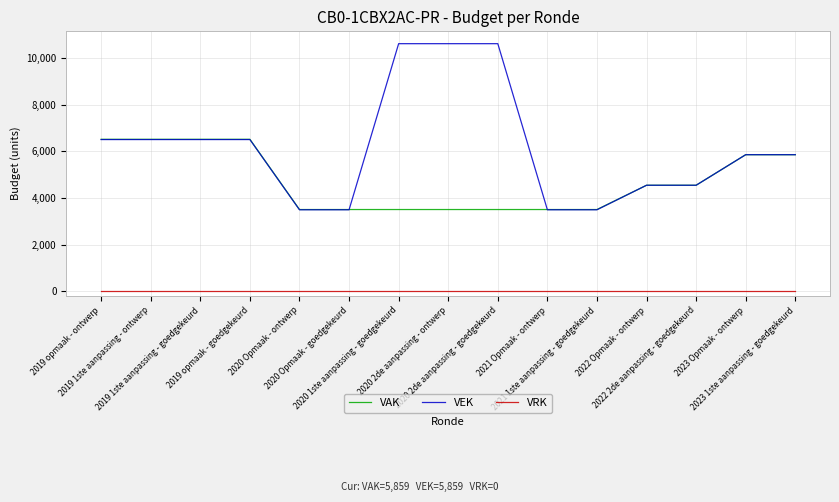

Rank the series by their maximum value, from lowest to highest.

VRK, VAK, VEK